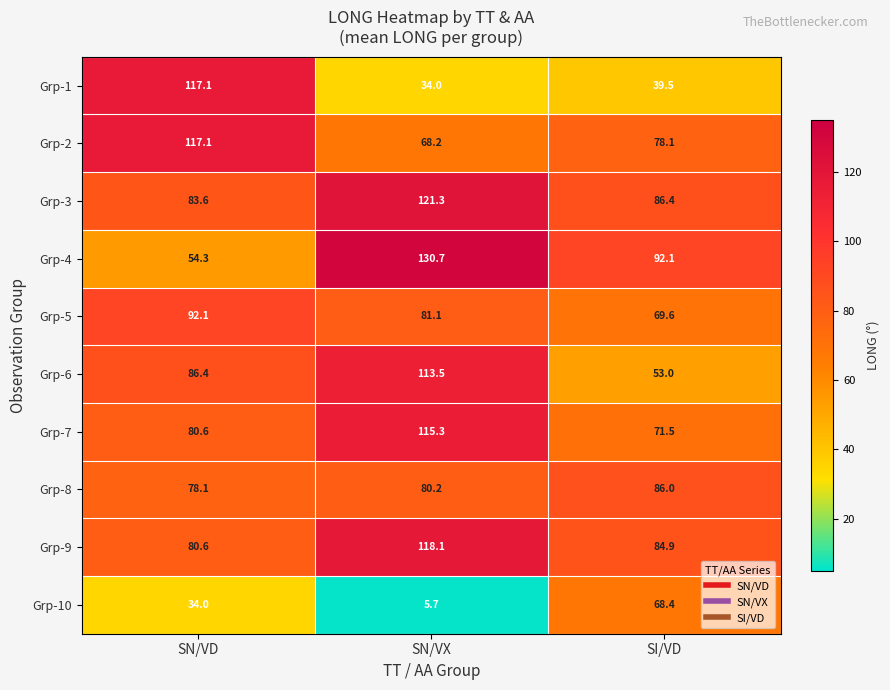

What is the total value across all series at SN/VX?

868.1